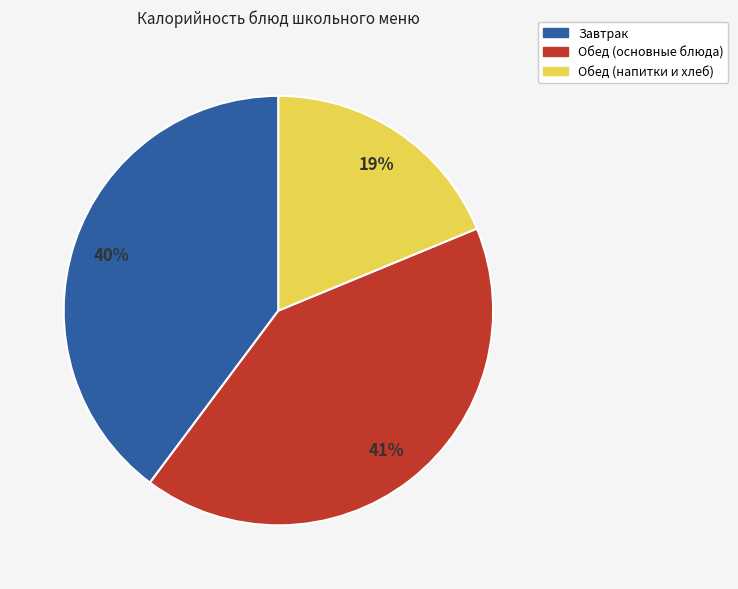

What is the ratio of the value at Обед (напитки и хлеб) to the value at Завтрак?

0.5